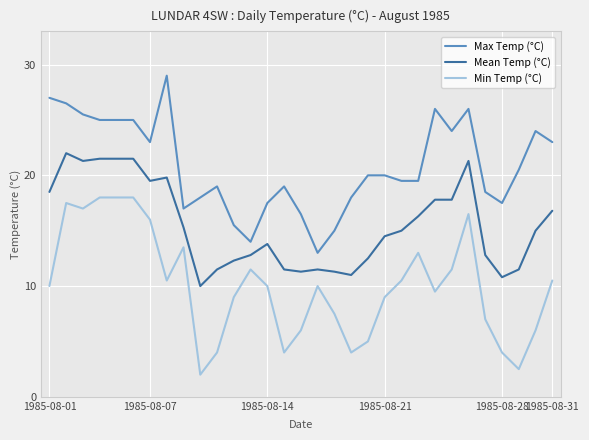

Is this an area chart (filled region under the line)?

No